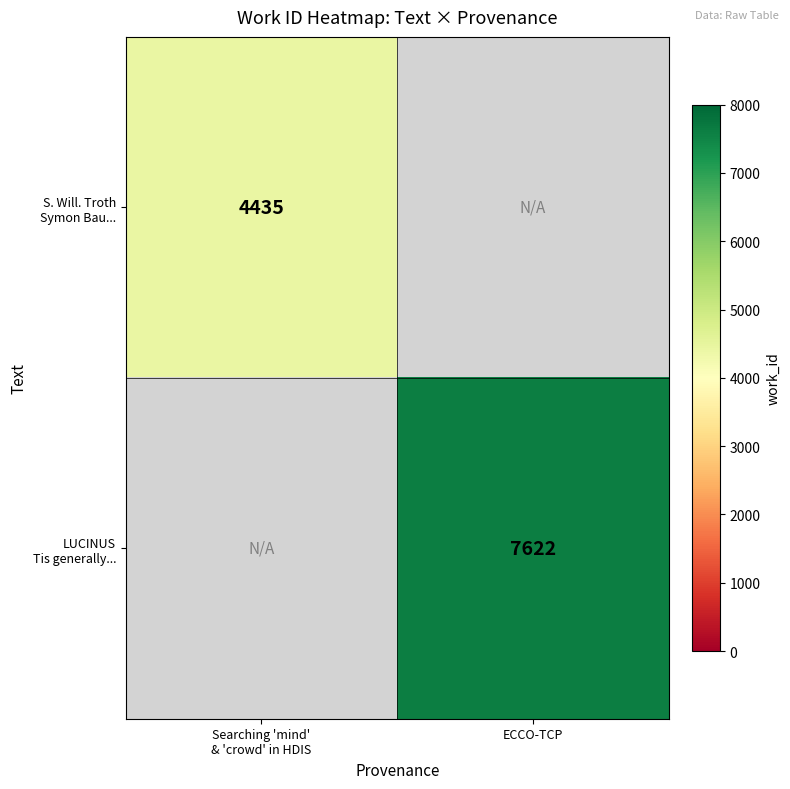

List the series in order of their overall mean, lowest first.

S. Will. Troth Symon Bau..., LUCINUS Tis generally...